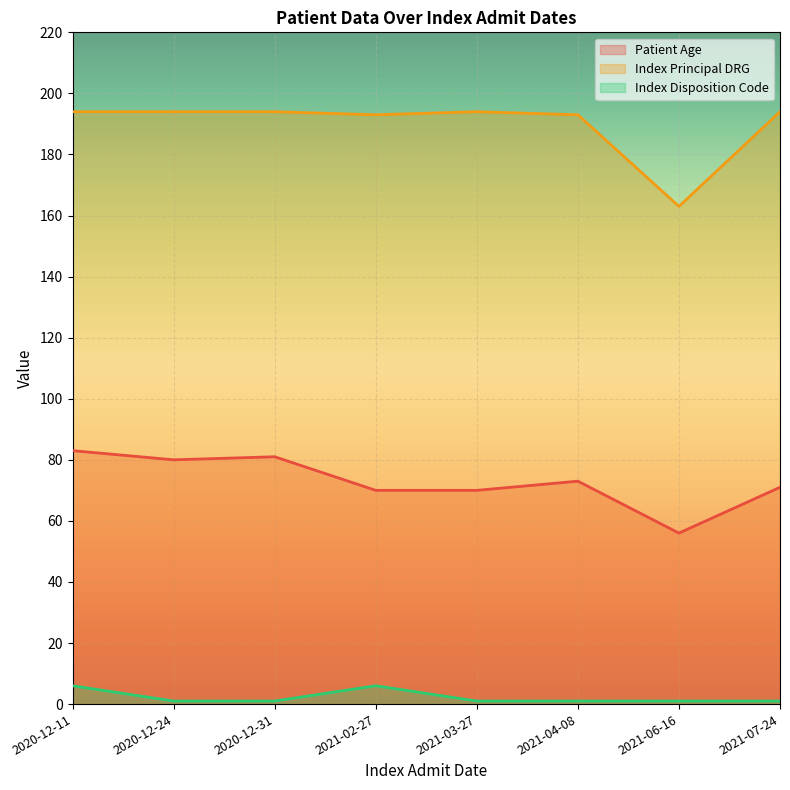

What value does the Index Disposition Code series have at 2021-06-16?

1